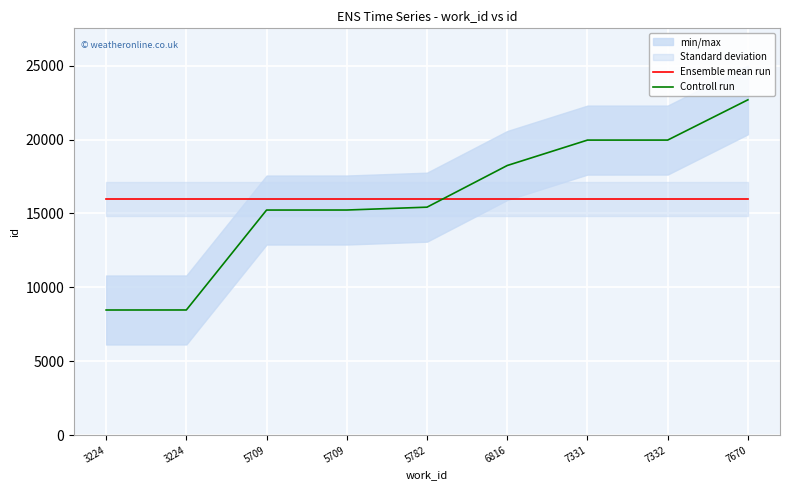

What is the total value across all series at 3224?

24434.1